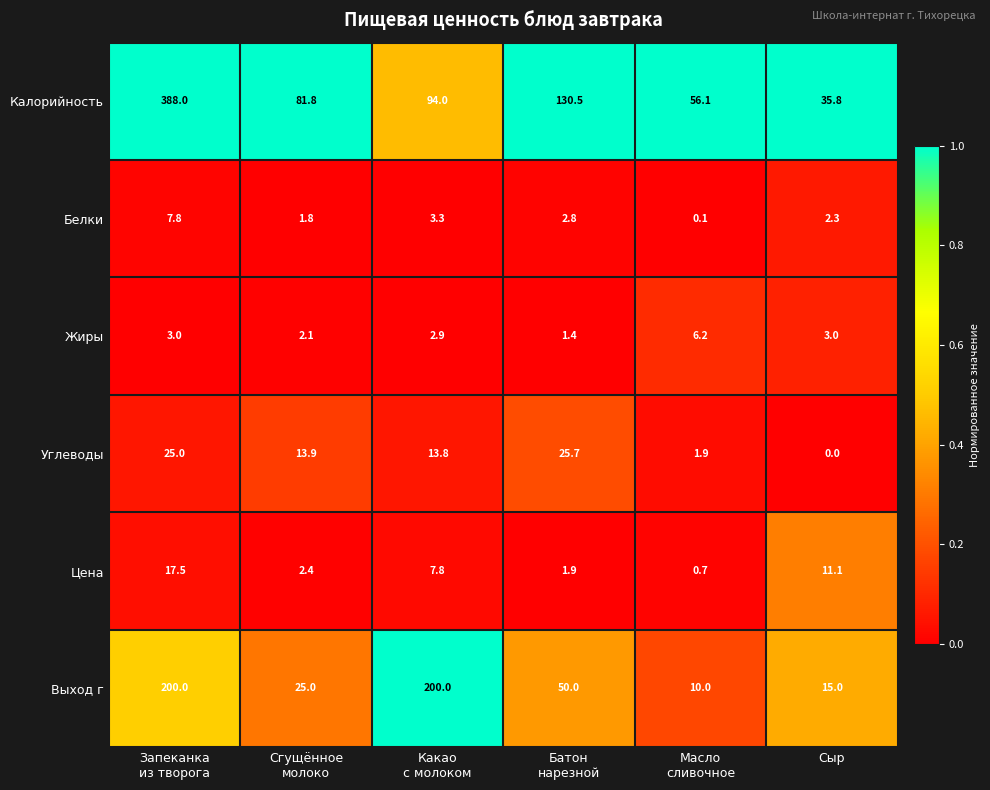

Which series has the largest total across all categories?

Калорийность